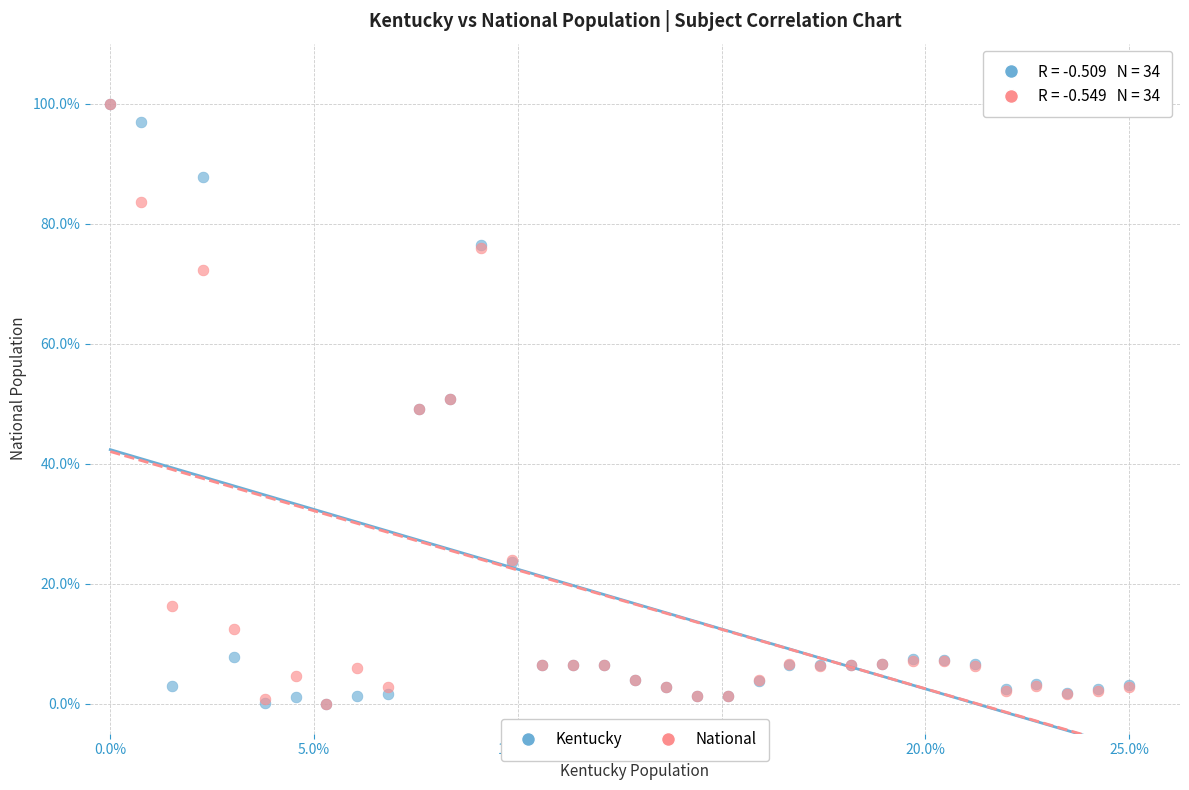

What are all the series names shown in the legend?

Kentucky, National